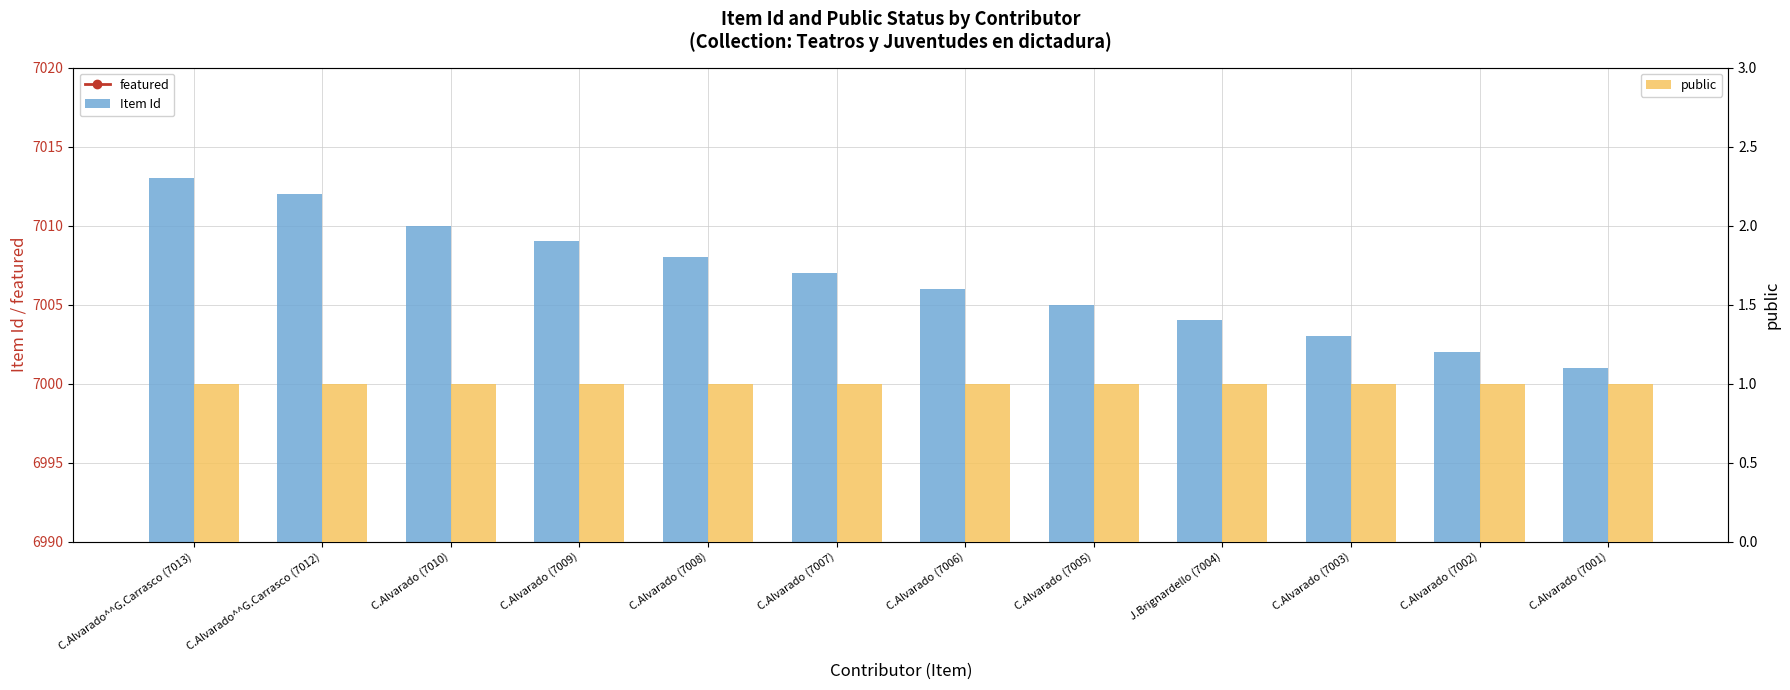

Reading left to right, extract all data points from this chart.

featured: C.Alvarado^^G.Carrasco (7013)=0	C.Alvarado^^G.Carrasco (7012)=0	C.Alvarado (7010)=0	C.Alvarado (7009)=0	C.Alvarado (7008)=0	C.Alvarado (7007)=0	C.Alvarado (7006)=0	C.Alvarado (7005)=0	J.Brignardello (7004)=0	C.Alvarado (7003)=0	C.Alvarado (7002)=0	C.Alvarado (7001)=0
Item Id: C.Alvarado^^G.Carrasco (7013)=7013	C.Alvarado^^G.Carrasco (7012)=7012	C.Alvarado (7010)=7010	C.Alvarado (7009)=7009	C.Alvarado (7008)=7008	C.Alvarado (7007)=7007	C.Alvarado (7006)=7006	C.Alvarado (7005)=7005	J.Brignardello (7004)=7004	C.Alvarado (7003)=7003	C.Alvarado (7002)=7002	C.Alvarado (7001)=7001
public: C.Alvarado^^G.Carrasco (7013)=1	C.Alvarado^^G.Carrasco (7012)=1	C.Alvarado (7010)=1	C.Alvarado (7009)=1	C.Alvarado (7008)=1	C.Alvarado (7007)=1	C.Alvarado (7006)=1	C.Alvarado (7005)=1	J.Brignardello (7004)=1	C.Alvarado (7003)=1	C.Alvarado (7002)=1	C.Alvarado (7001)=1